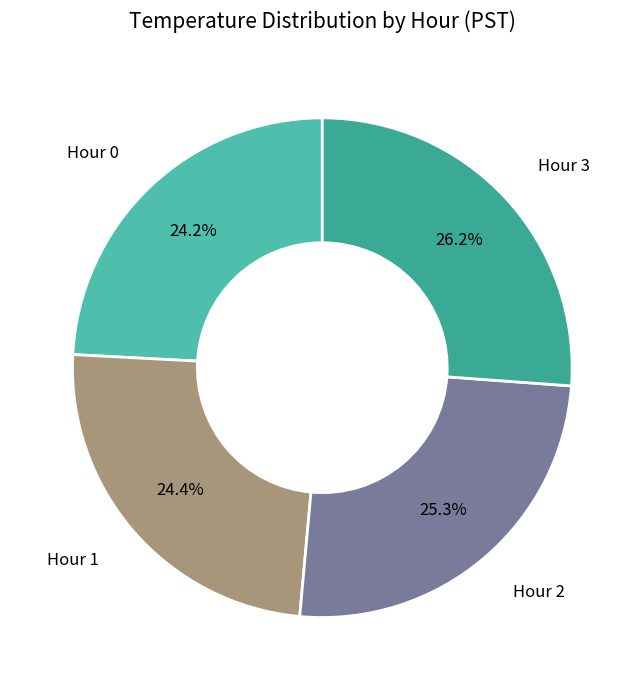

Does any single category account for the majority?

No